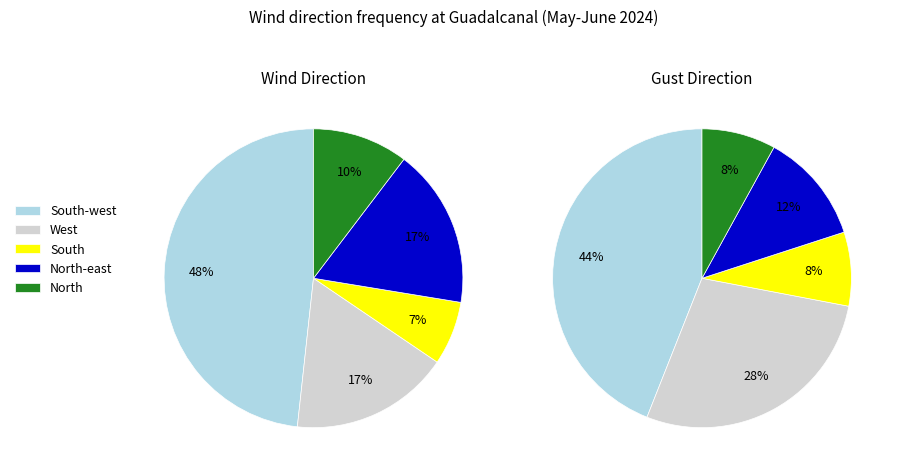

Count the number of slices in the pie.

5